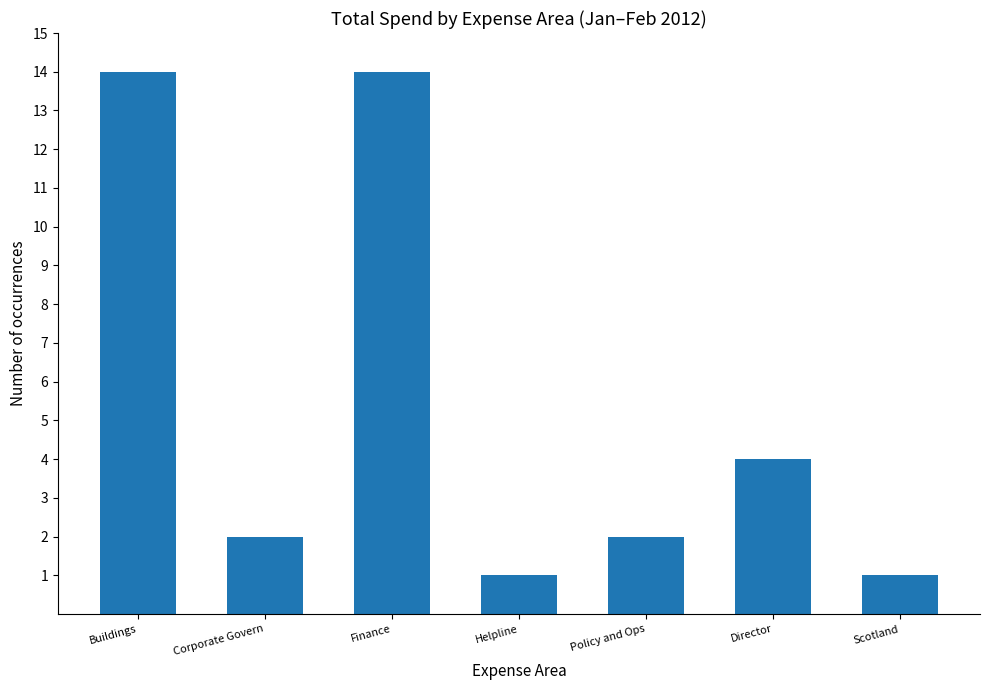

What is the difference between the second highest and second lowest values?

13